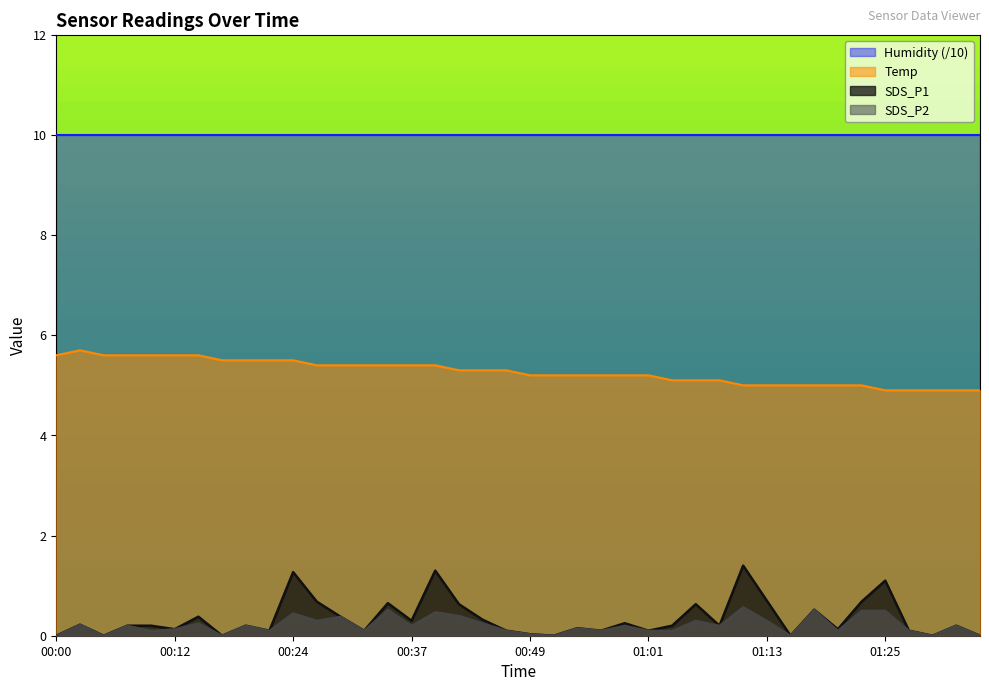

The value of Temp at 00:07 is 5.6. True or false?

True